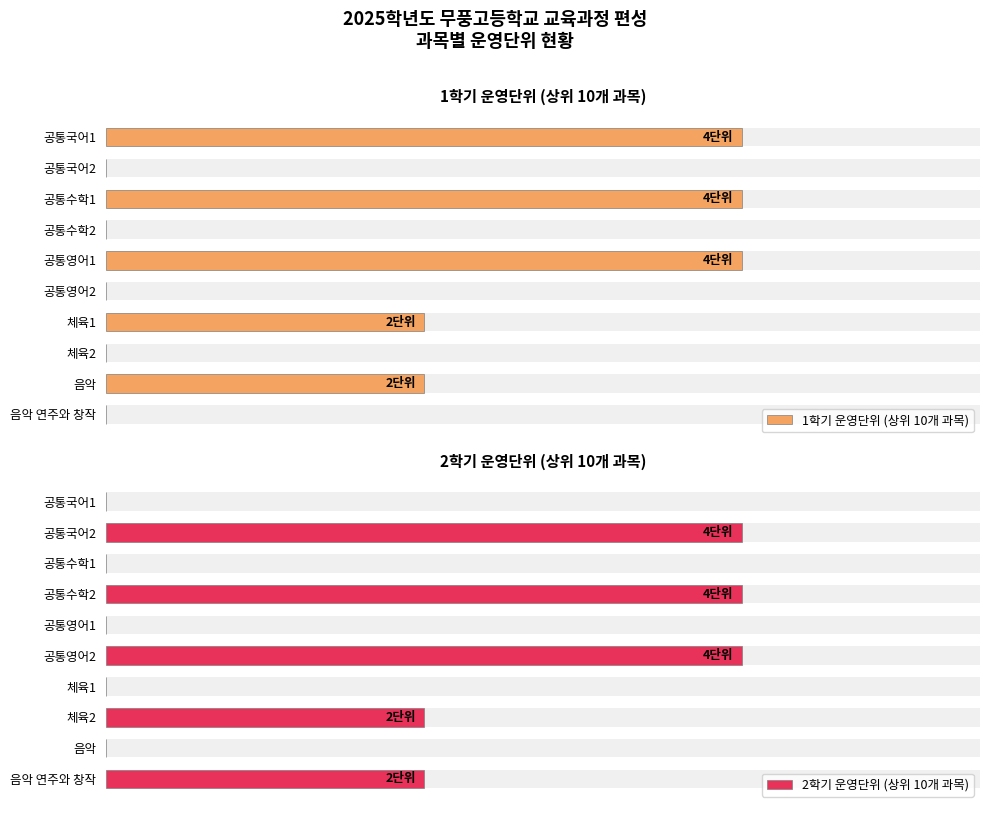

Count the 1학기 운영단위 (상위 10개 과목) values in the range 0 to 4.

10